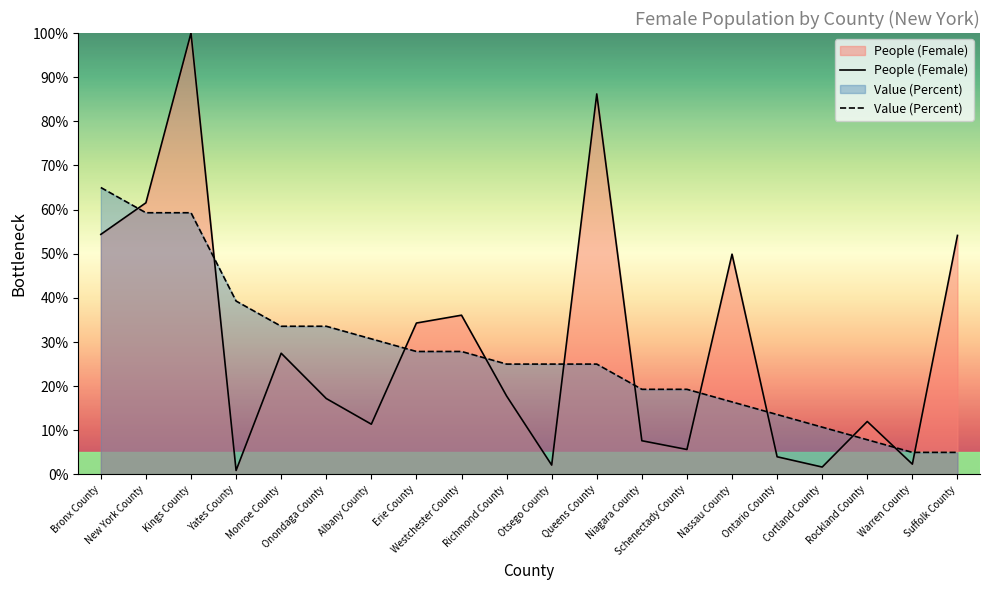

What is the highest value of the People (Female) series?

100.0